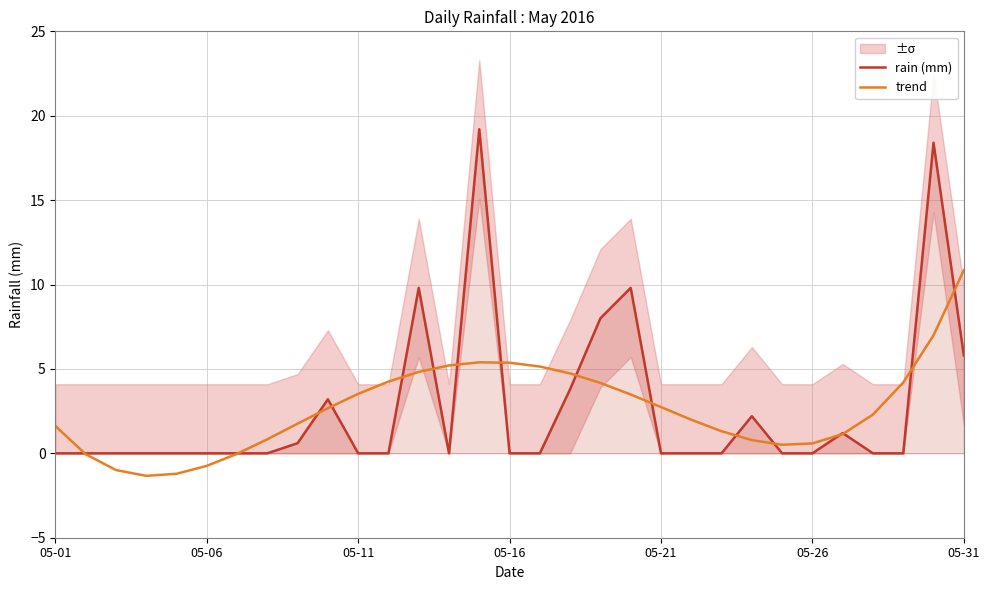

What is the highest value of the trend series?

10.8